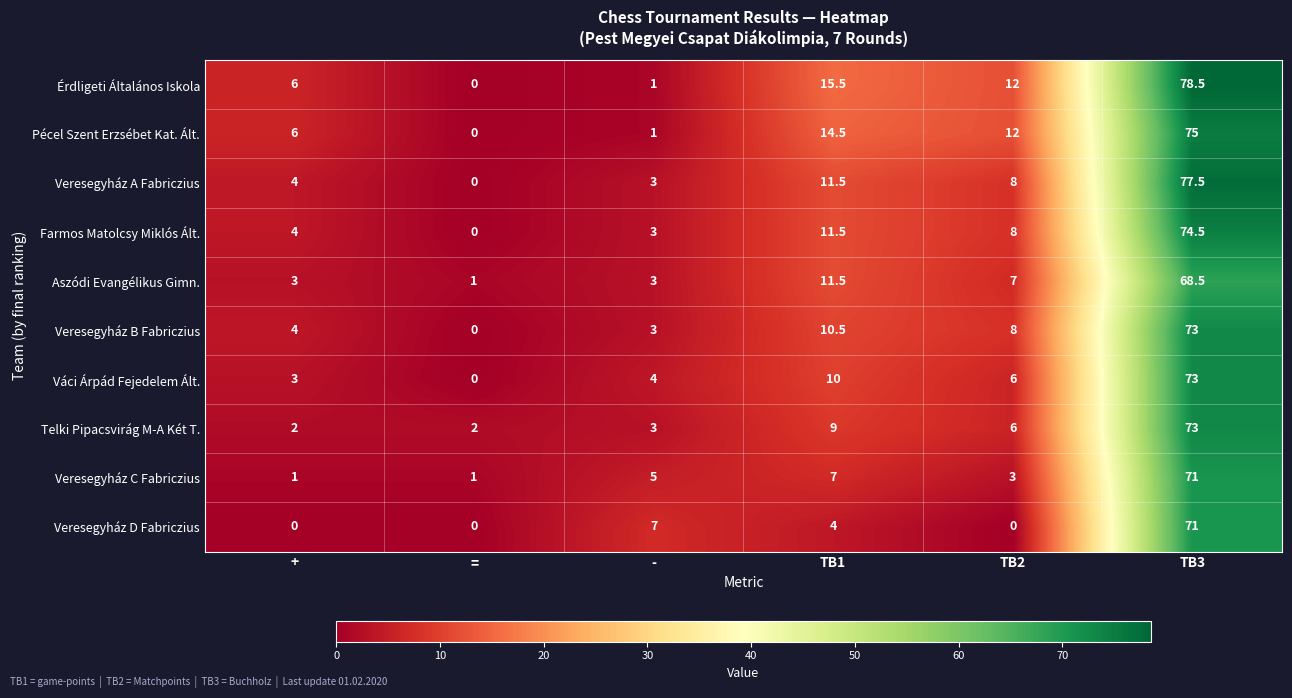

Count the number of categories in the chart.

6